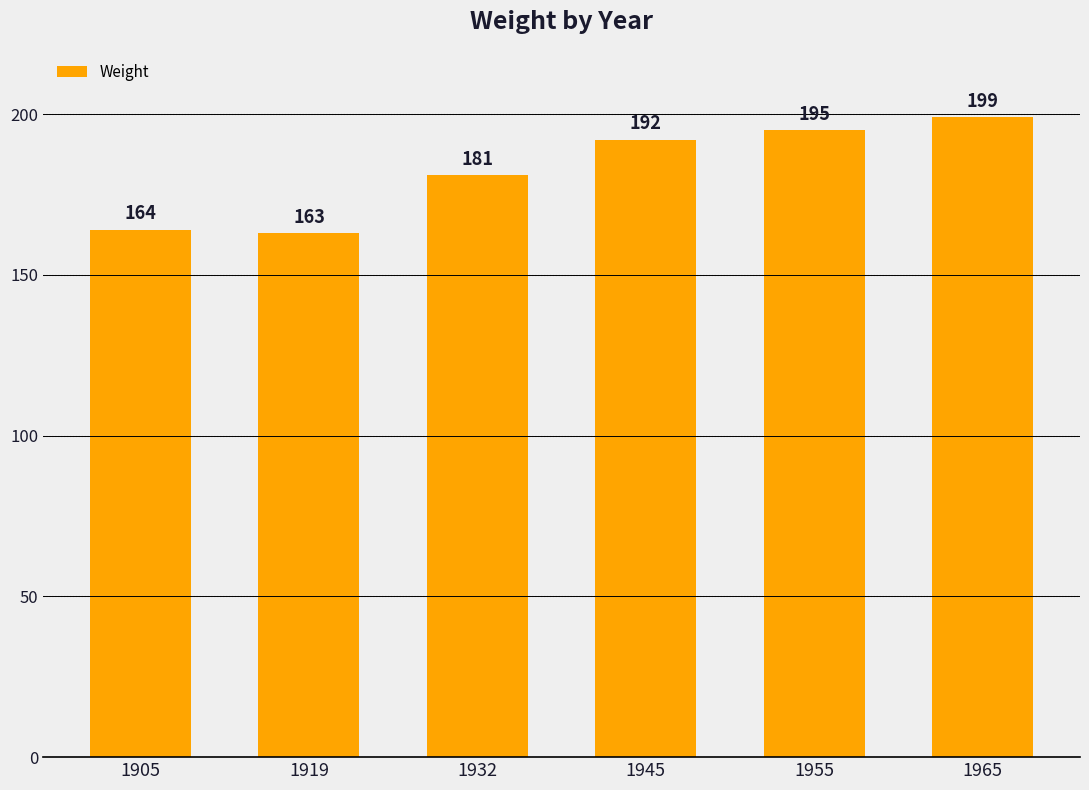

Which has a higher value, 1945 or 1932?

1945